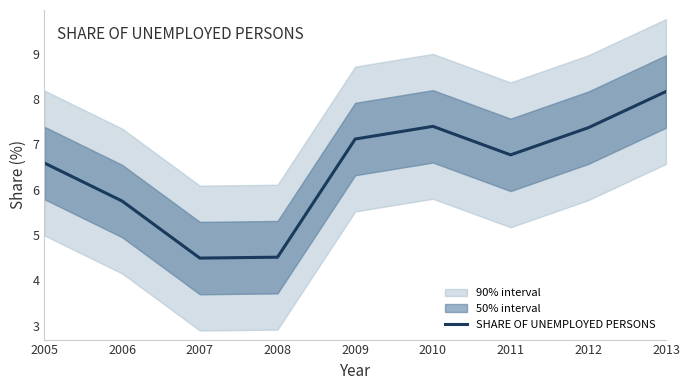

What is the average value?

6.5